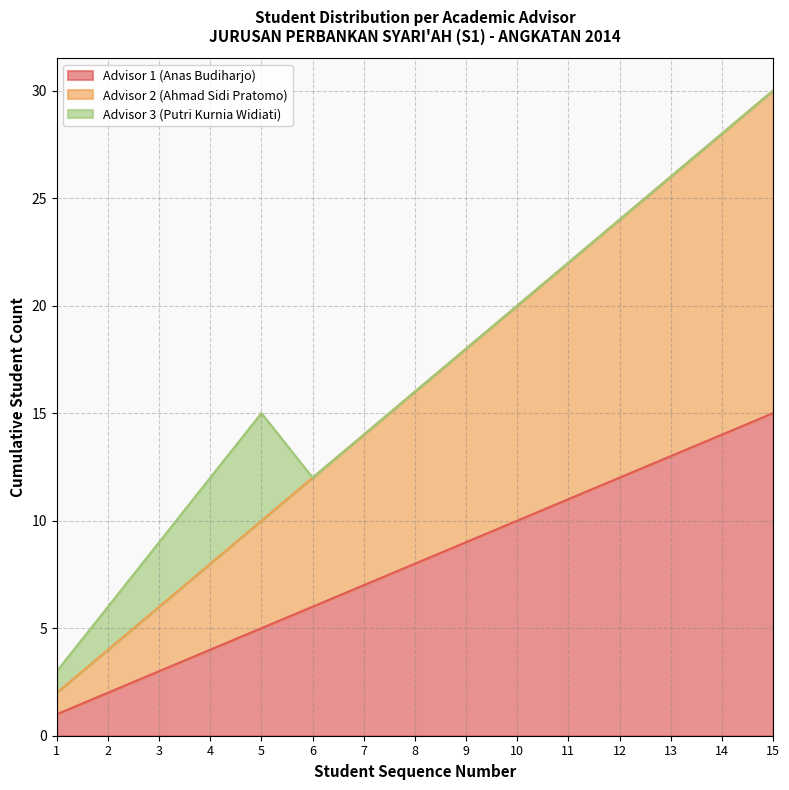

Does the chart have visible grid lines?

Yes